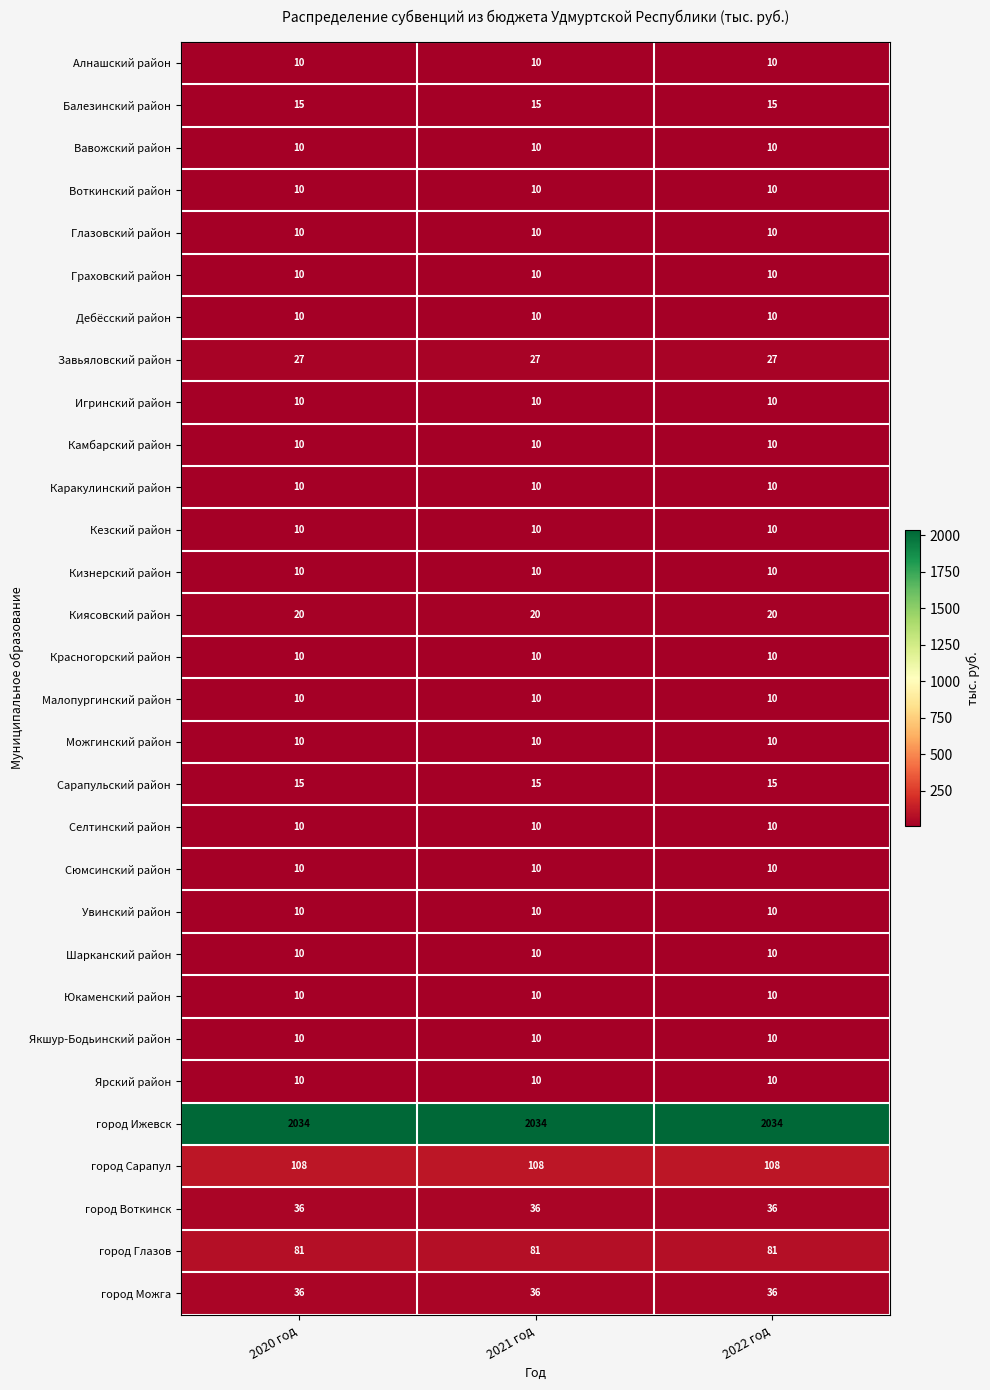

What value does the Камбарский район series have at 2020 год?

10